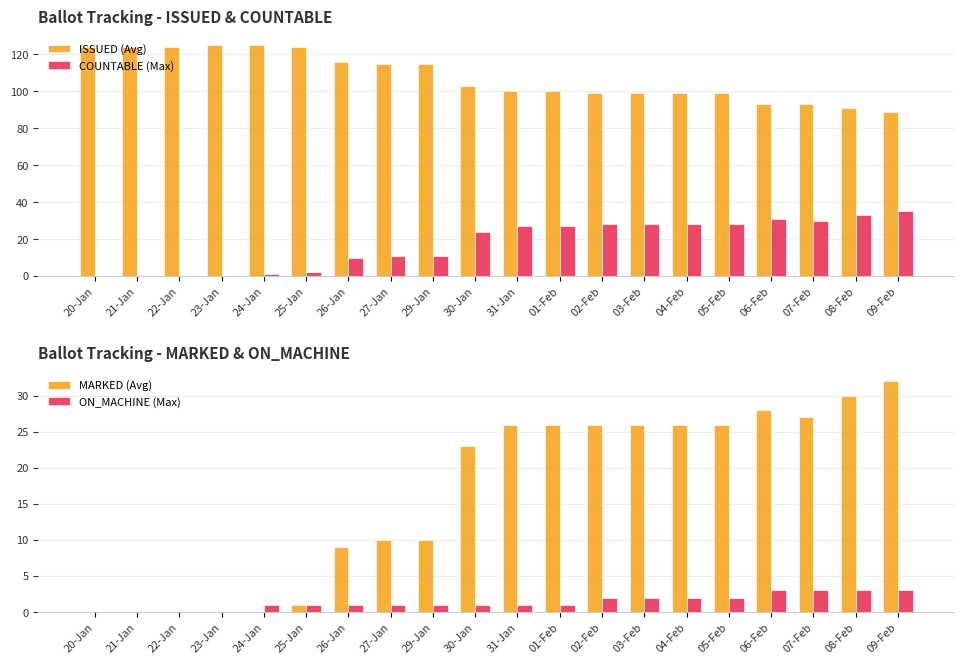

What is the label of the 4th bar from the left?

23-Jan